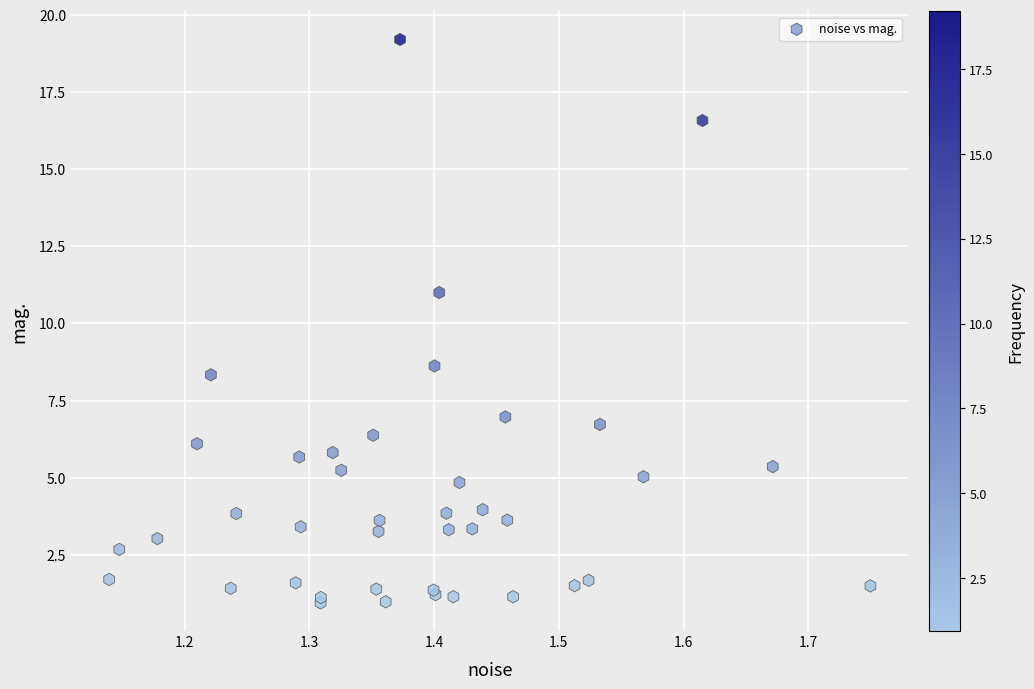

What Y value in the scatter plot is closest to 10?

11.0